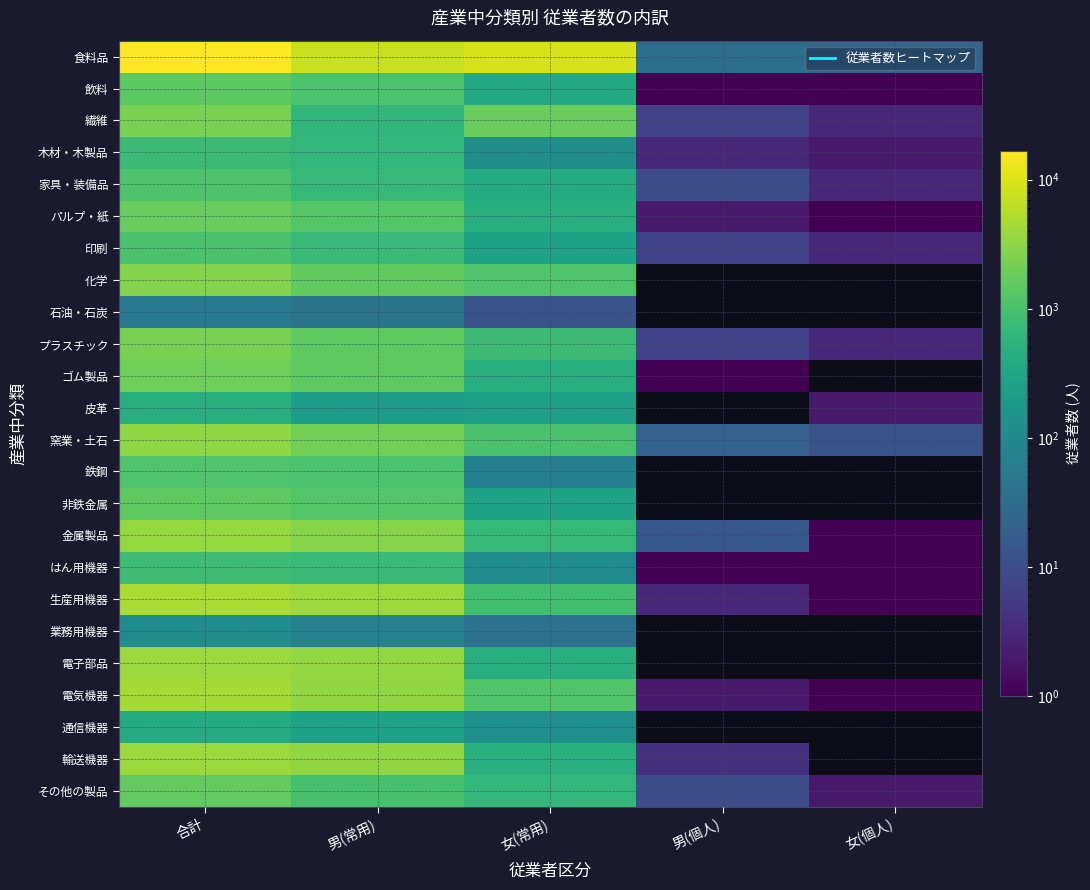

At which label is 金属製品 closest to 1775?

男(常用)